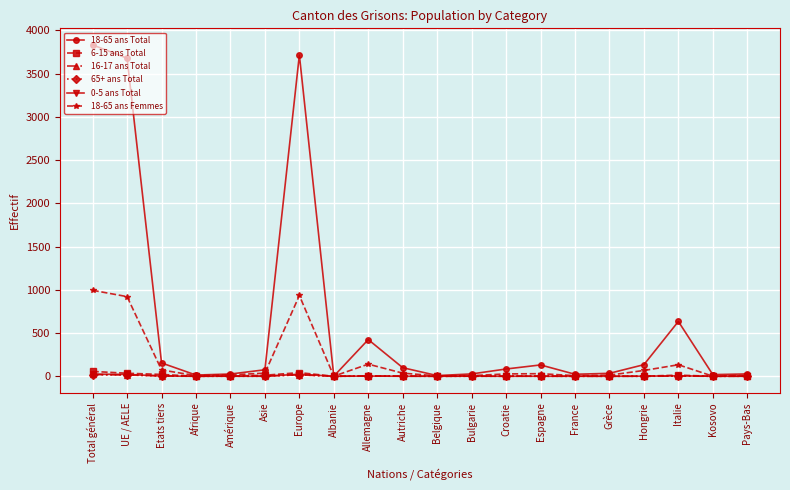

Which series has the widest spread of values?

18-65 ans Total